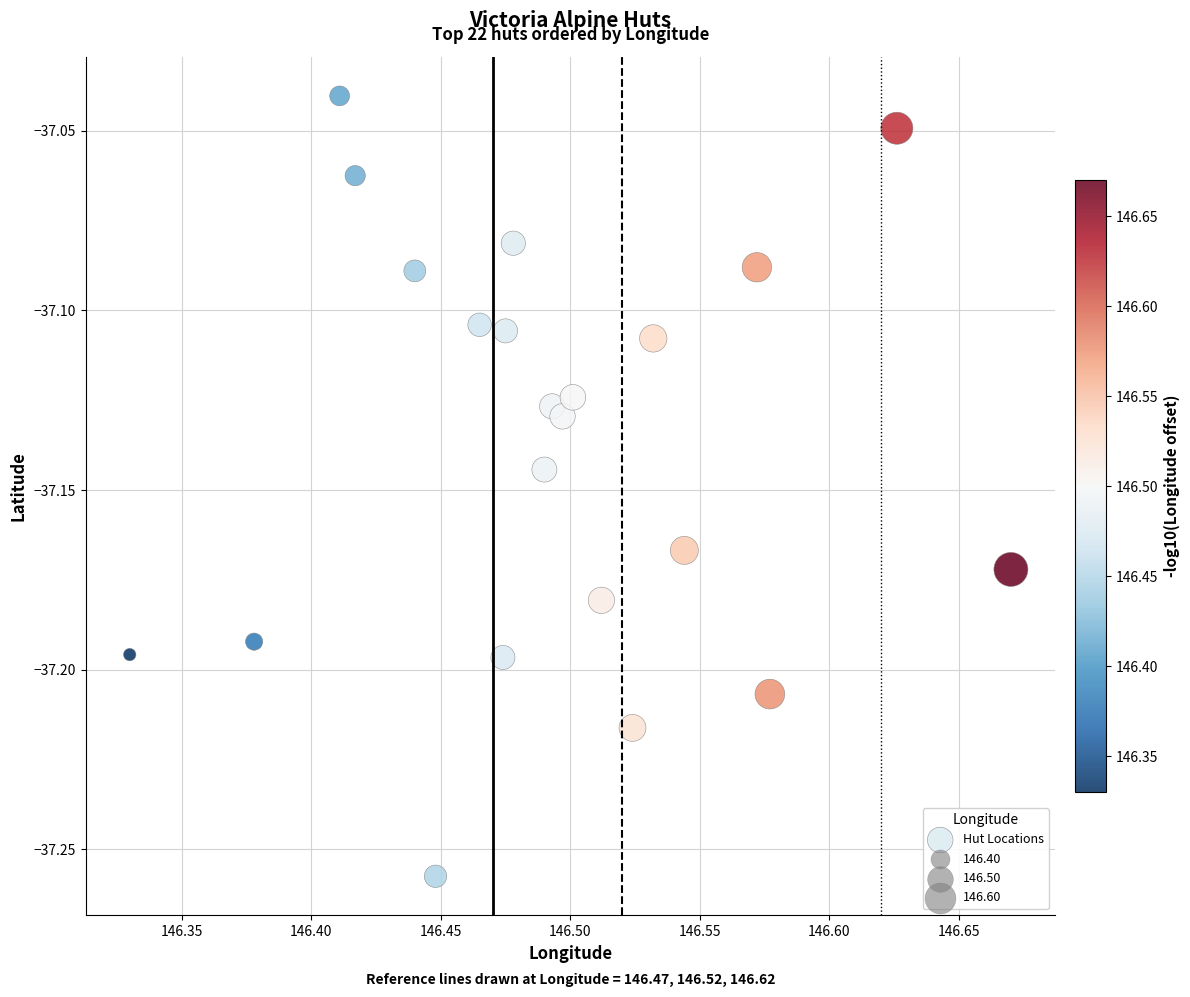

What is the range of X values (max minus min)?

0.3